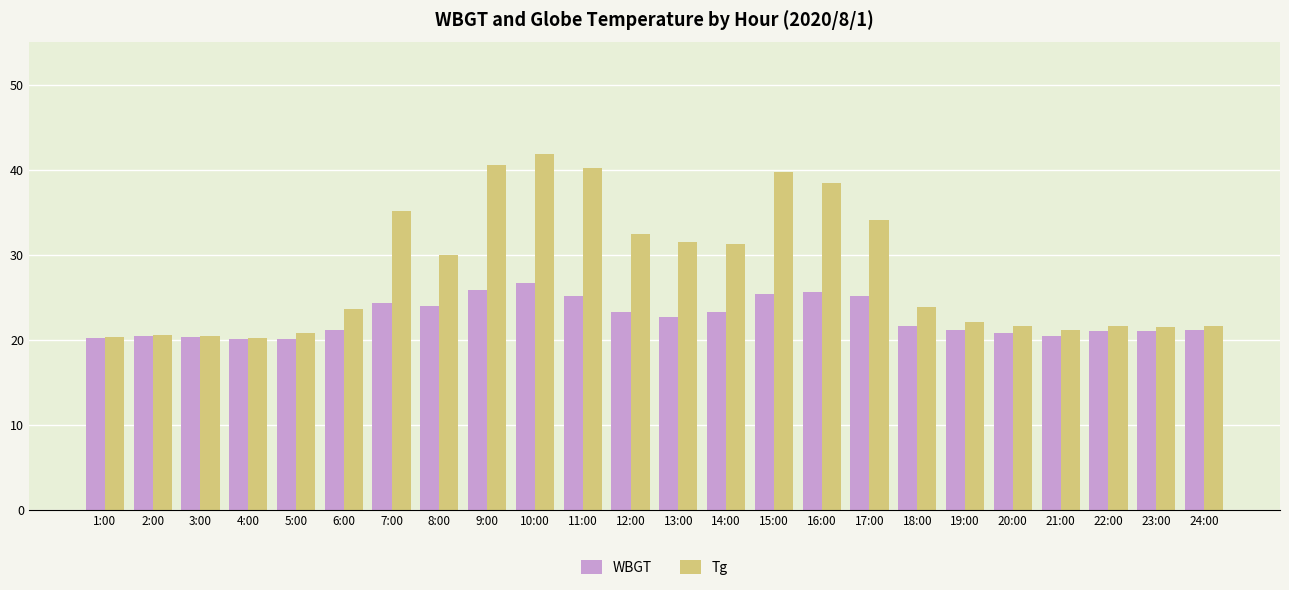

Rank the series by their average value, from lowest to highest.

WBGT, Tg